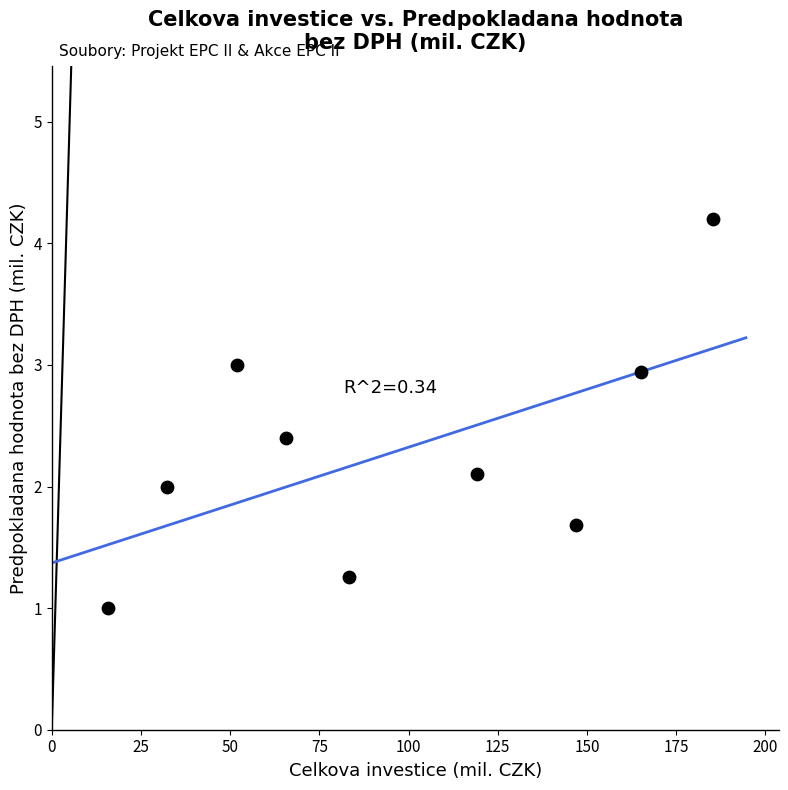

What is the average X value?

96.1